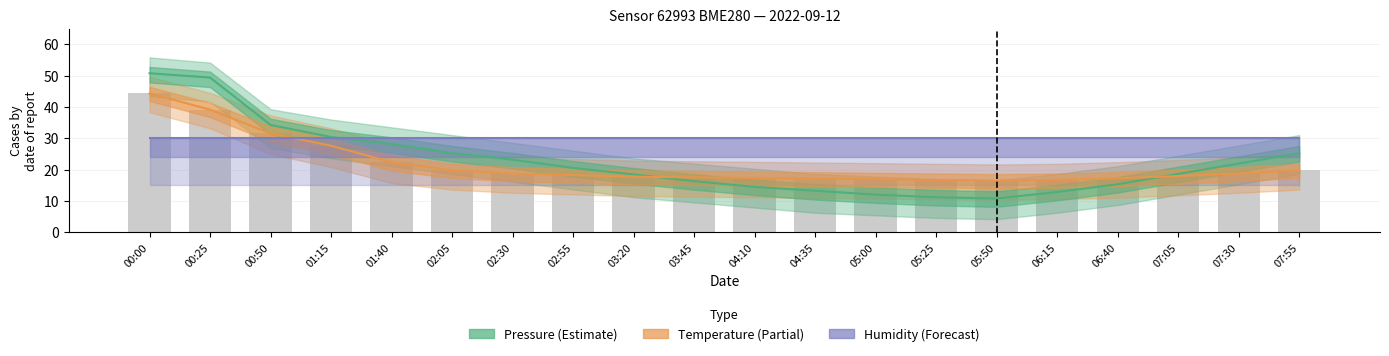

Reading left to right, what are all the values shown in this chart?

Pressure (Estimate): 00:00=50.8	00:25=49.4	00:50=34.3	01:15=30.4	01:40=28.2	02:05=25.2	02:30=23.2	02:55=20.5	03:20=18.5	03:45=16.3	04:10=14.5	04:35=13.2	05:00=12.0	05:25=11.2	05:50=10.8	06:15=12.8	06:40=15.3	07:05=18.6	07:30=21.9	07:55=25.2
Temperature (Partial): 00:00=44.3	00:25=39.2	00:50=31.5	01:15=27.6	01:40=22.4	02:05=19.8	02:30=18.8	02:55=18.2	03:20=17.7	03:45=17.5	04:10=17.3	04:35=17.1	05:00=16.9	05:25=16.7	05:50=16.5	06:15=16.7	06:40=17.2	07:05=17.9	07:30=18.8	07:55=19.8
Humidity (Forecast): 00:00=30.0	00:25=30.0	00:50=30.0	01:15=30.0	01:40=30.0	02:05=30.0	02:30=30.0	02:55=30.0	03:20=30.0	03:45=30.0	04:10=30.0	04:35=30.0	05:00=30.0	05:25=30.0	05:50=30.0	06:15=30.0	06:40=30.0	07:05=30.0	07:30=30.0	07:55=30.0
temperature (bar): 00:00=44.3	00:25=39.2	00:50=31.5	01:15=27.6	01:40=22.4	02:05=19.8	02:30=18.8	02:55=18.2	03:20=17.7	03:45=17.5	04:10=17.3	04:35=17.1	05:00=16.9	05:25=16.7	05:50=16.5	06:15=16.7	06:40=17.2	07:05=17.9	07:30=18.8	07:55=19.8